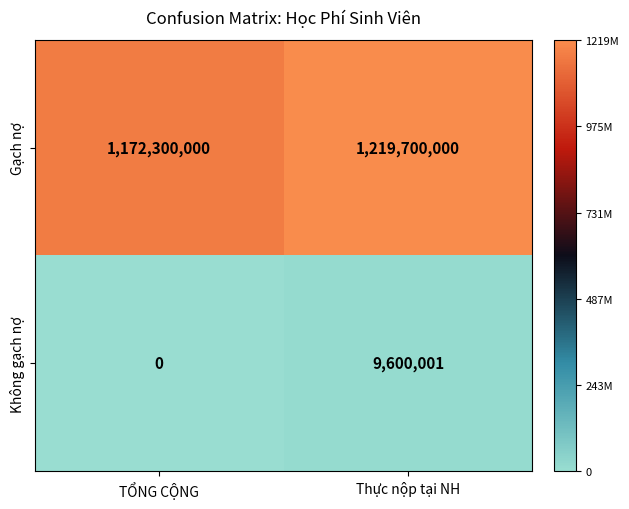

At which label does Gạch nợ reach its minimum?

TỔNG CỘNG